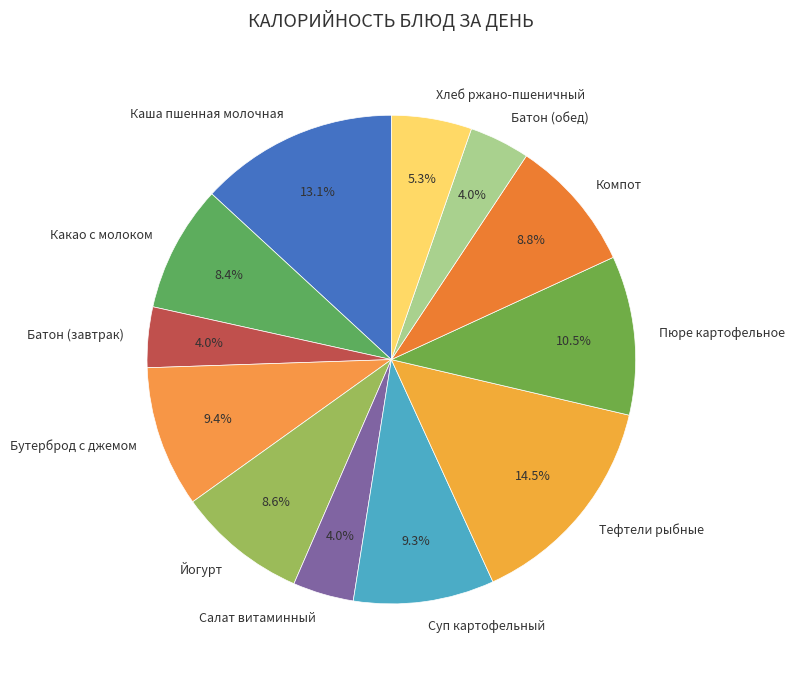

Combined, do Какао с молоком and Каша пшенная молочная account for over 50%?

No